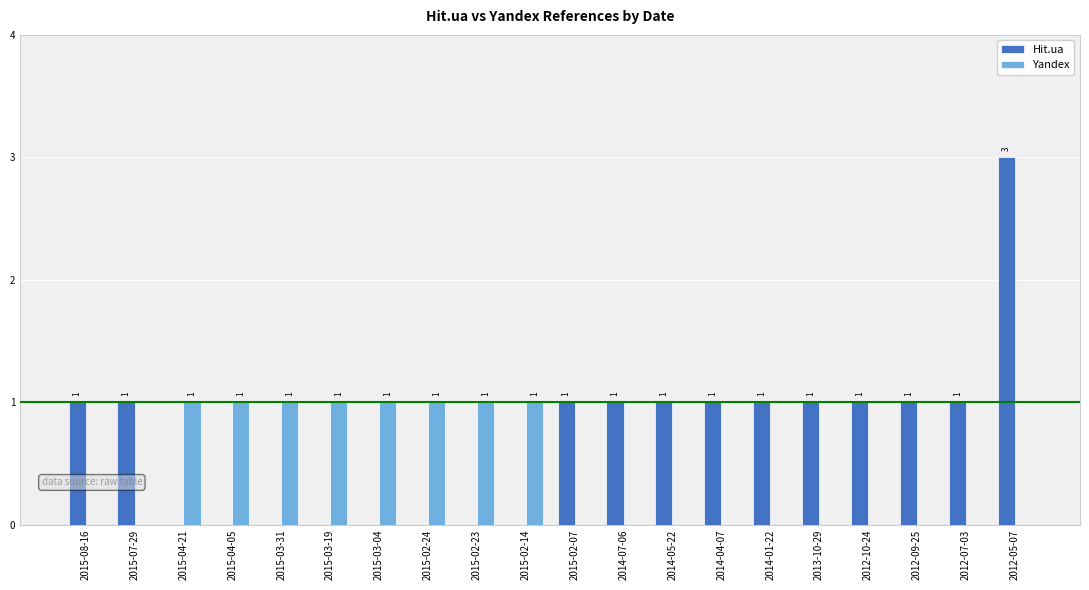

Are the bars horizontal?

No